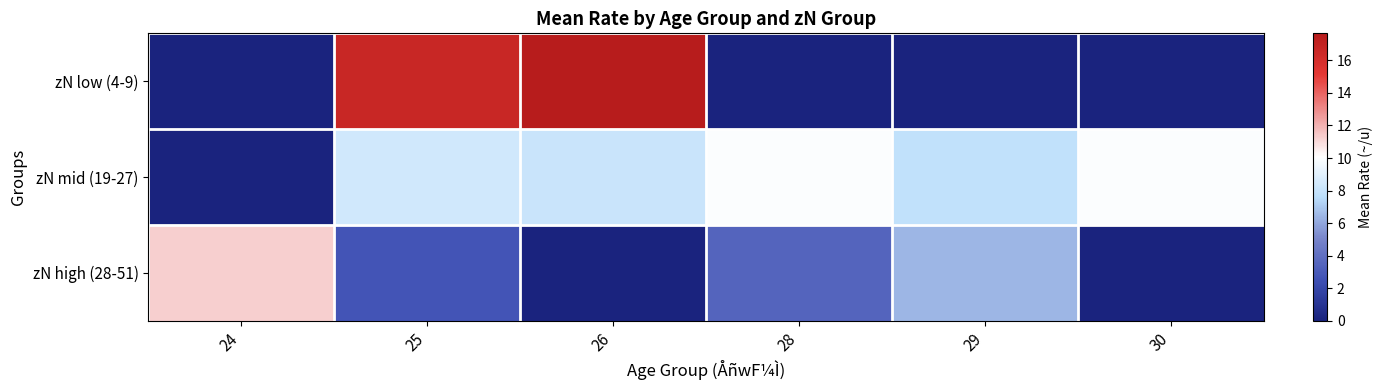

Which has a higher value, 25 or 28?

25